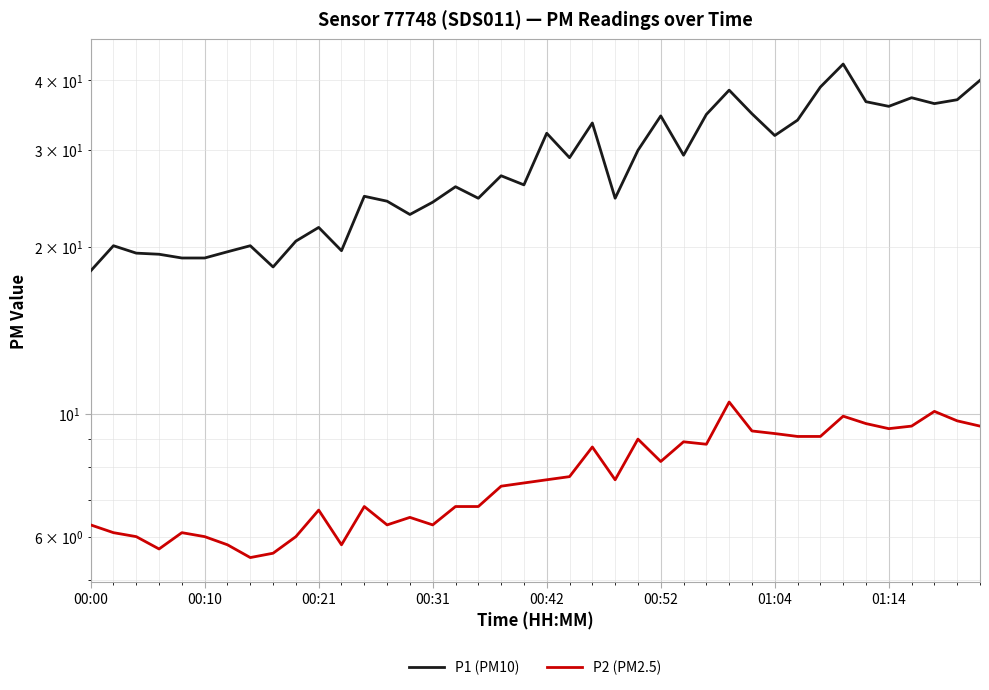

What is the sum of all P1 (PM10) values?

1125.3